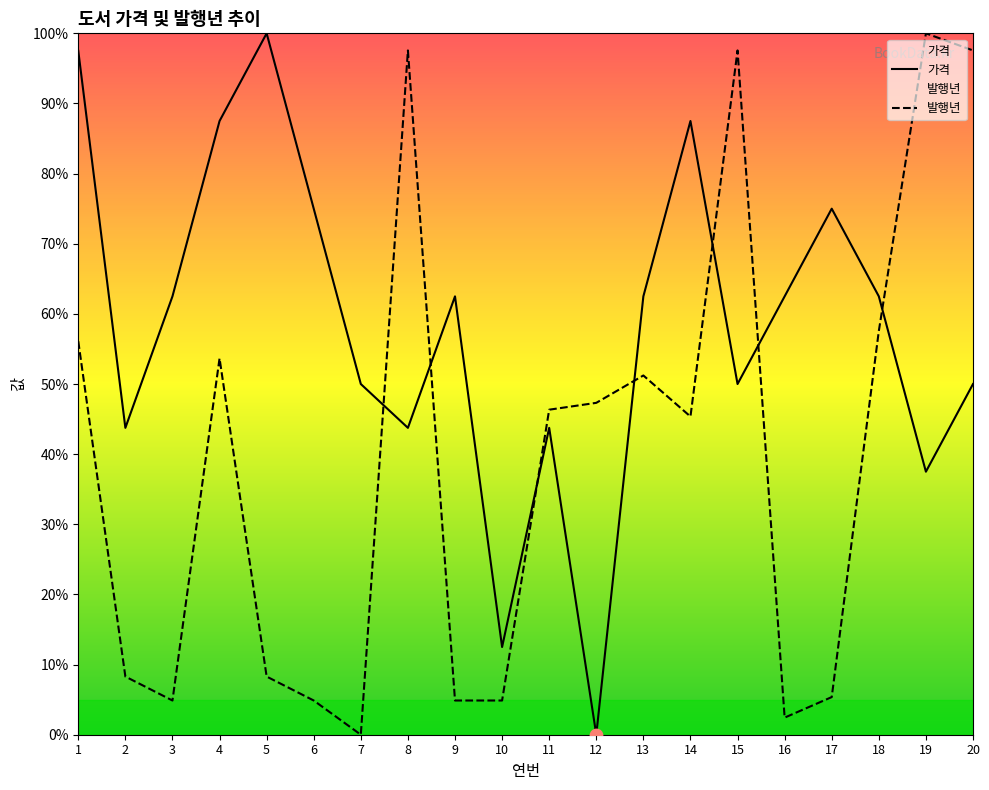

What are all the series names shown in the legend?

가격, 발행년